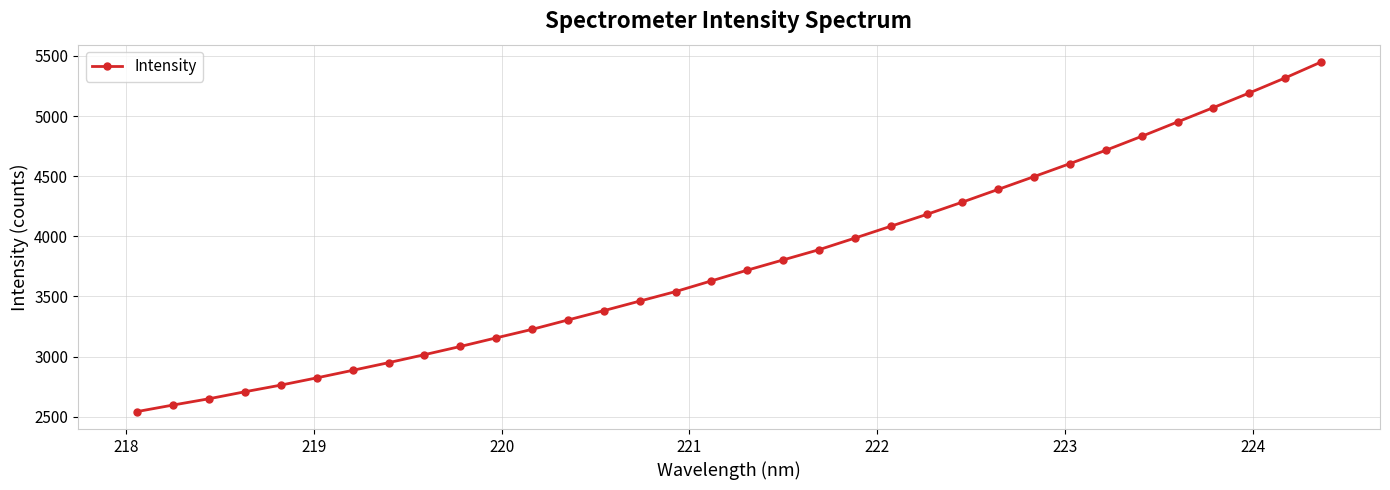

What is the value of the 12th point from the left?

3225.7